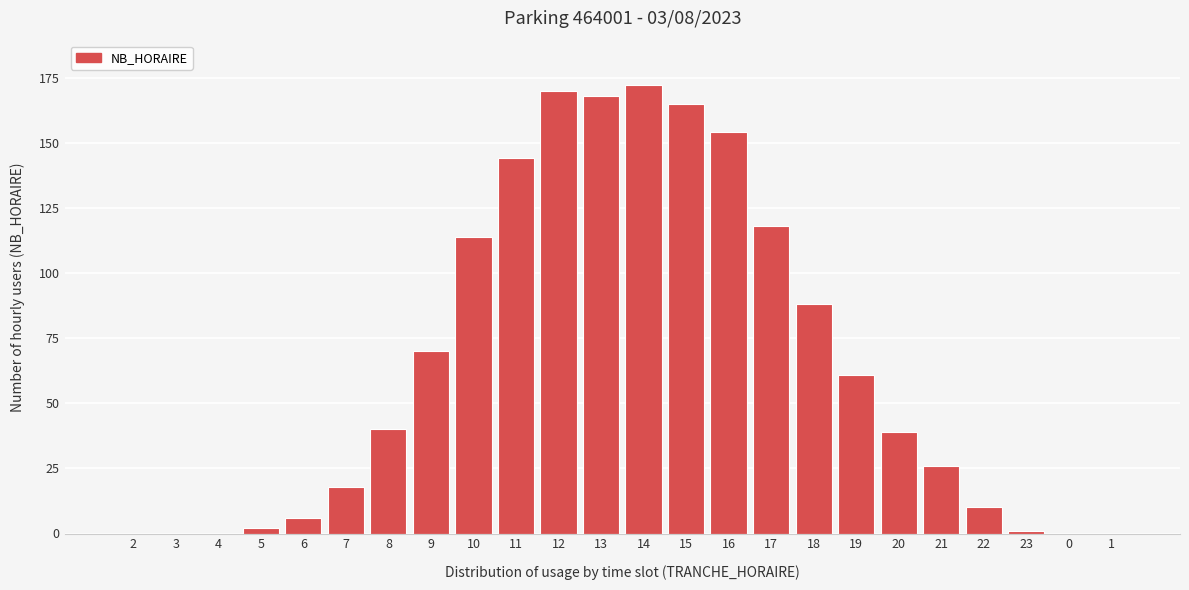

Reading left to right, list all the values displayed in this chart.

2=0	3=0	4=0	5=2	6=6	7=18	8=40	9=70	10=114	11=144	12=170	13=168	14=172	15=165	16=154	17=118	18=88	19=61	20=39	21=26	22=10	23=1	0=0	1=0